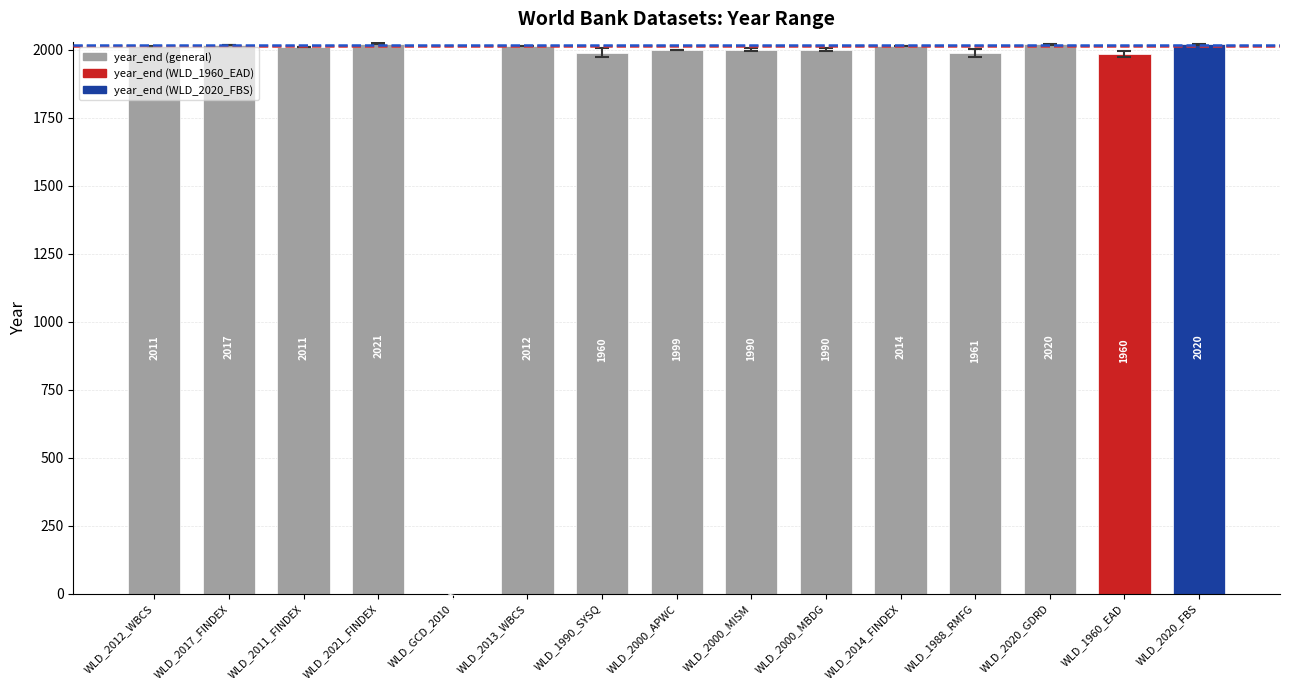

Are the bars horizontal?

No